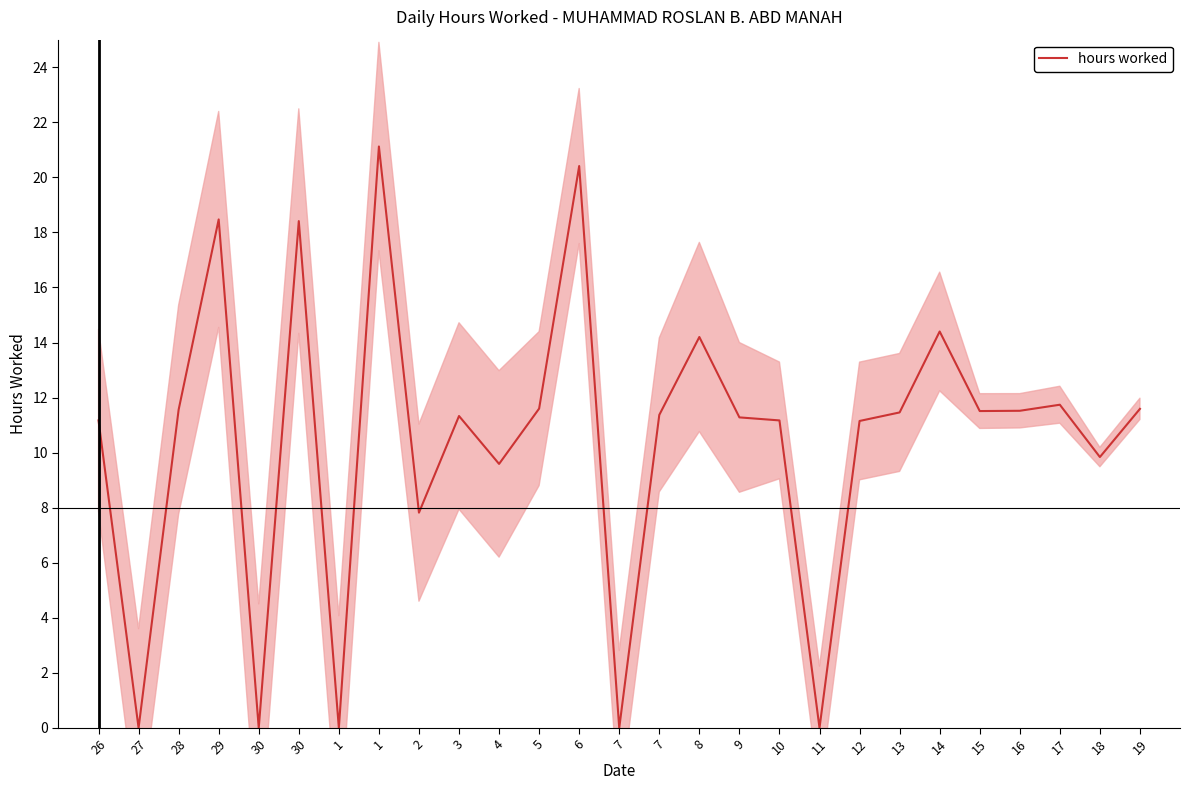

How many lines are shown in the chart?

1